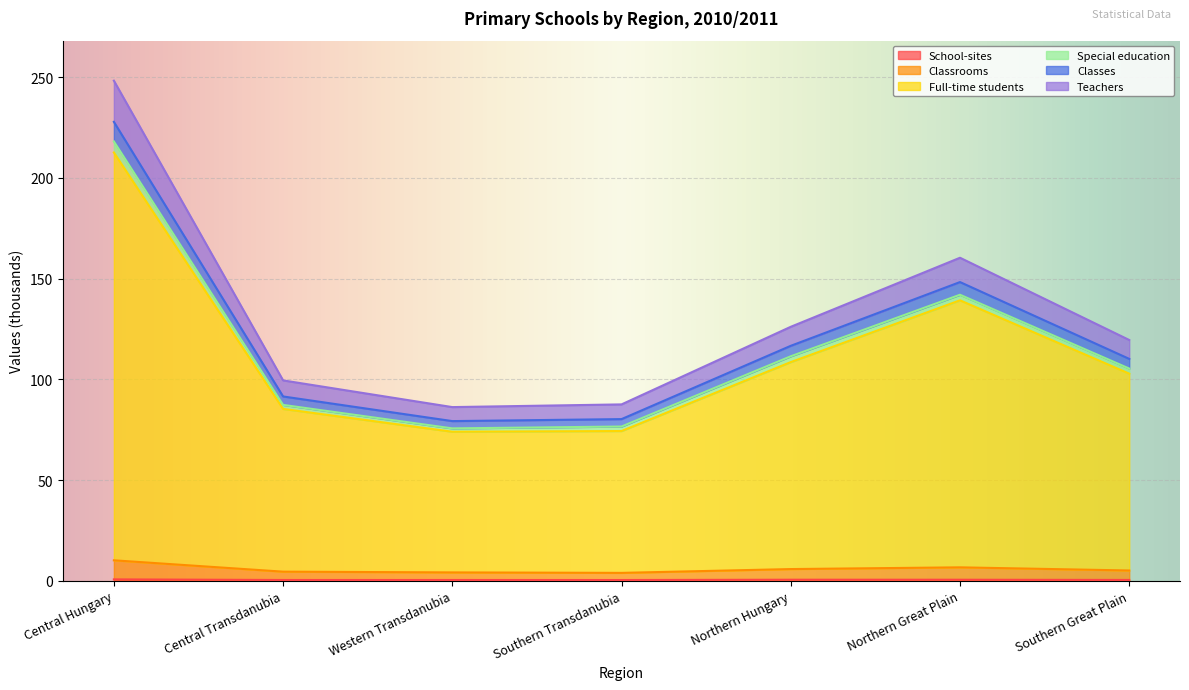

How many lines are shown in the chart?

6